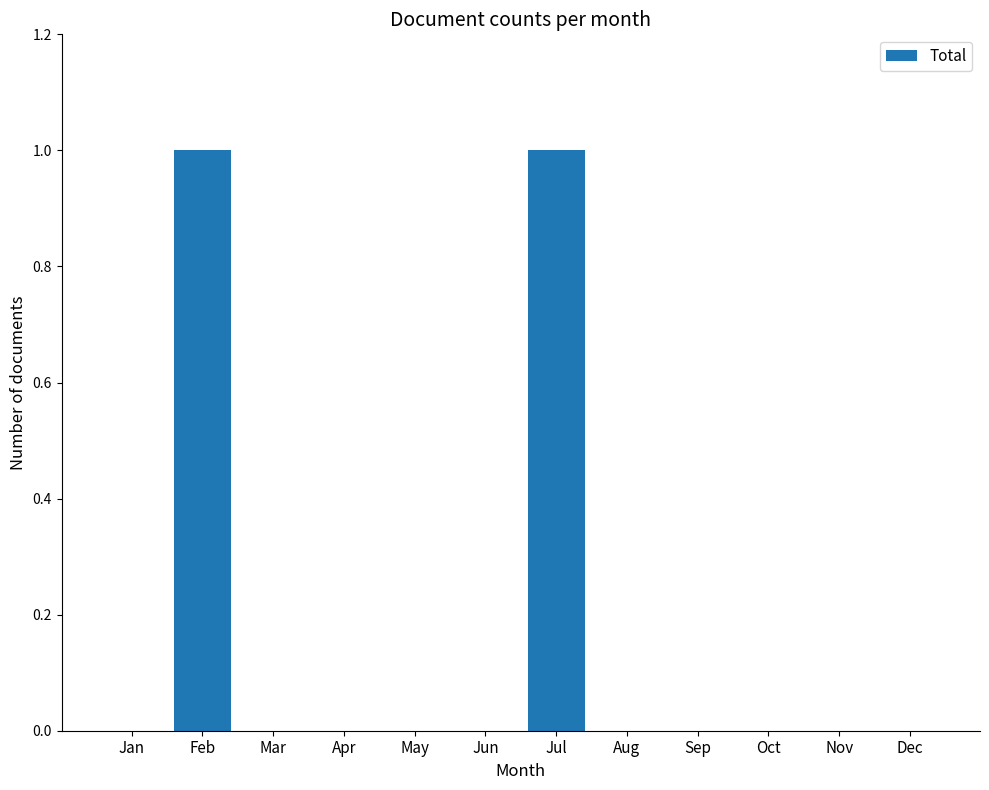

True or false: the data shows 0 at Aug.

True